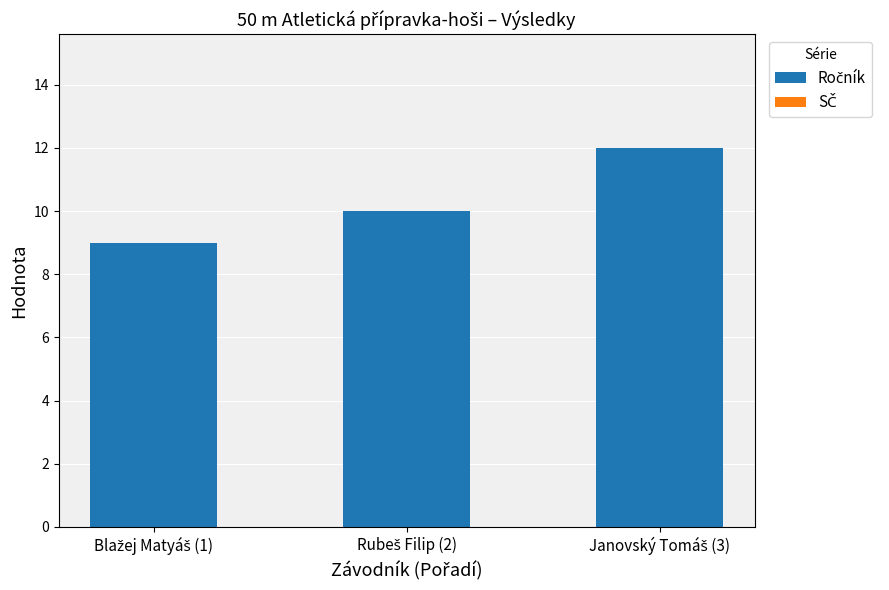

What is the maximum value shown in the chart?

12